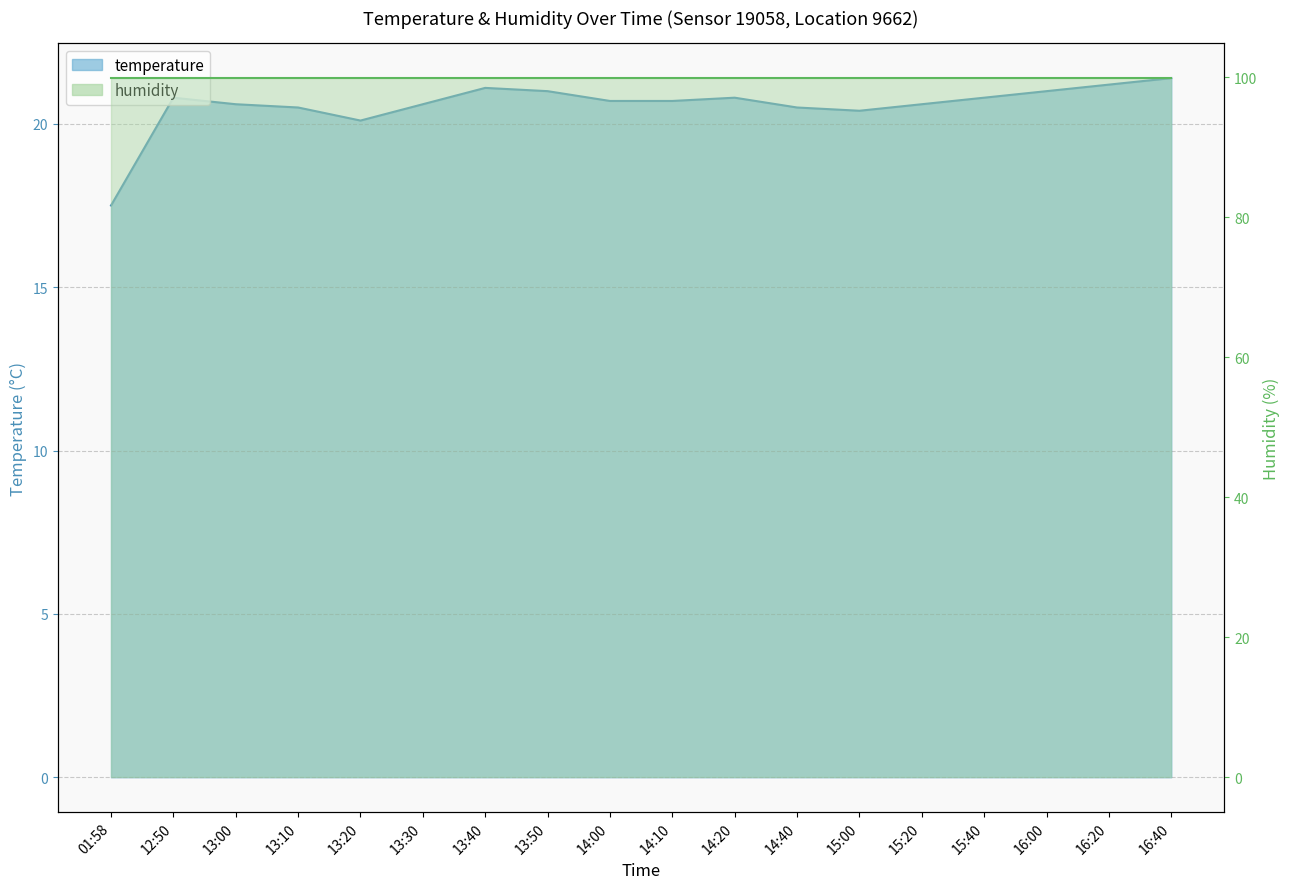

What is the difference between the maximum and minimum values?

3.9